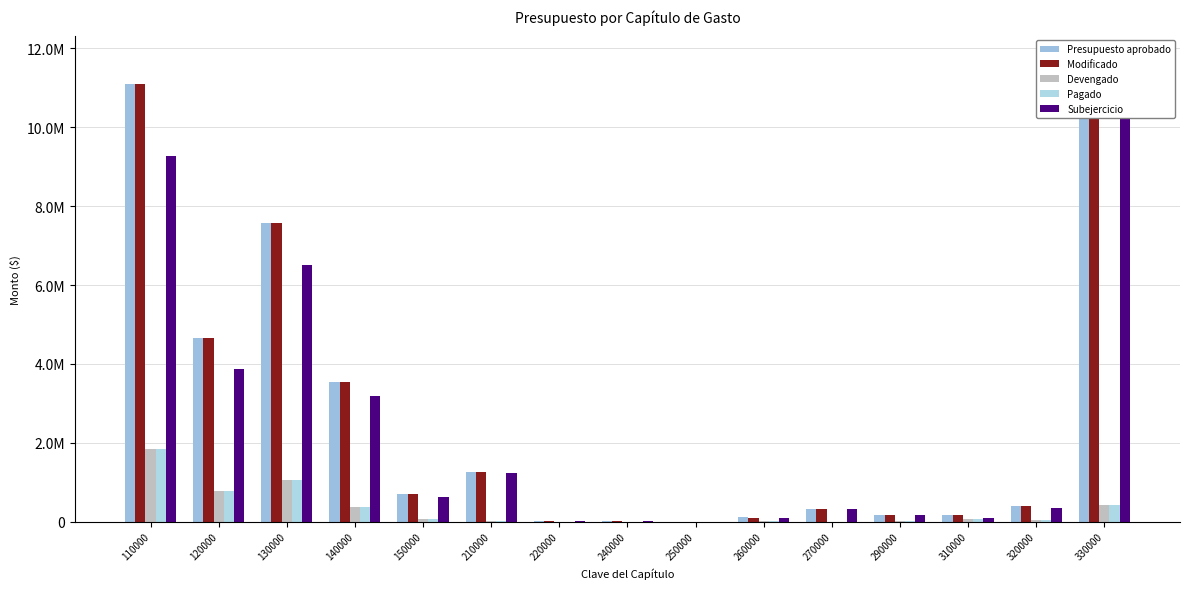

At which category does the chart reach its peak across all series?

330000